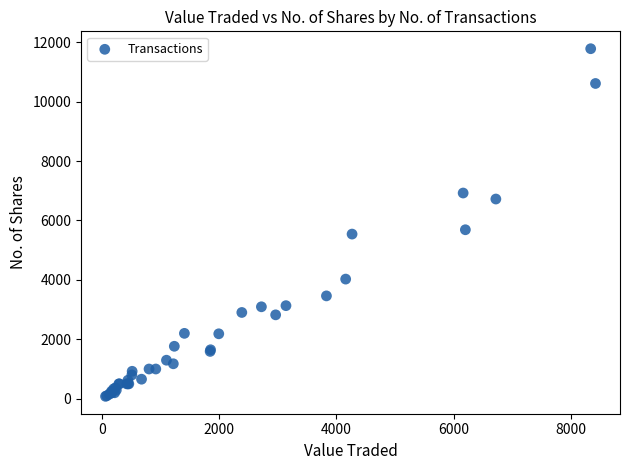

What Y value in the scatter plot is closest to 5930?

5687